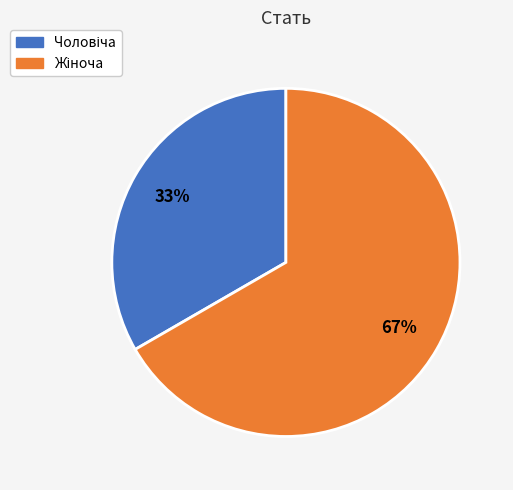

Does any single category account for the majority?

Yes